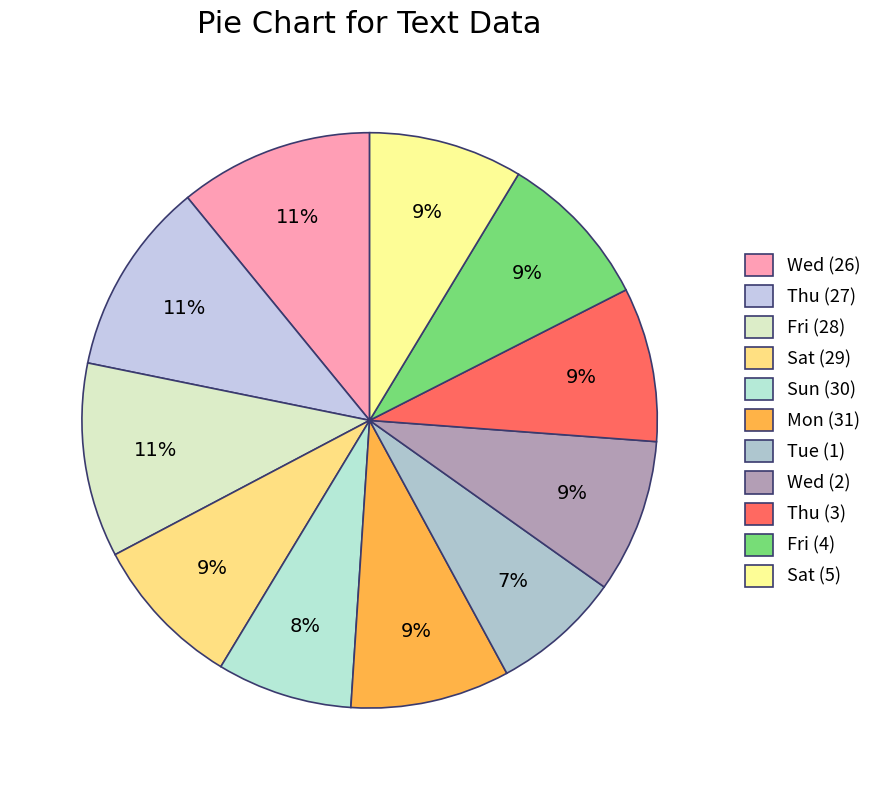

The Sat (29) slice represents 1% of the pie. True or false?

False